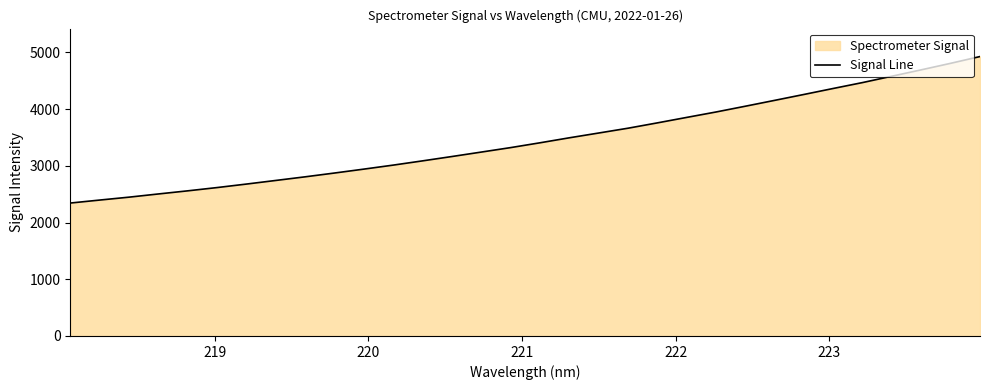

What is the sum of all values?

110737.0